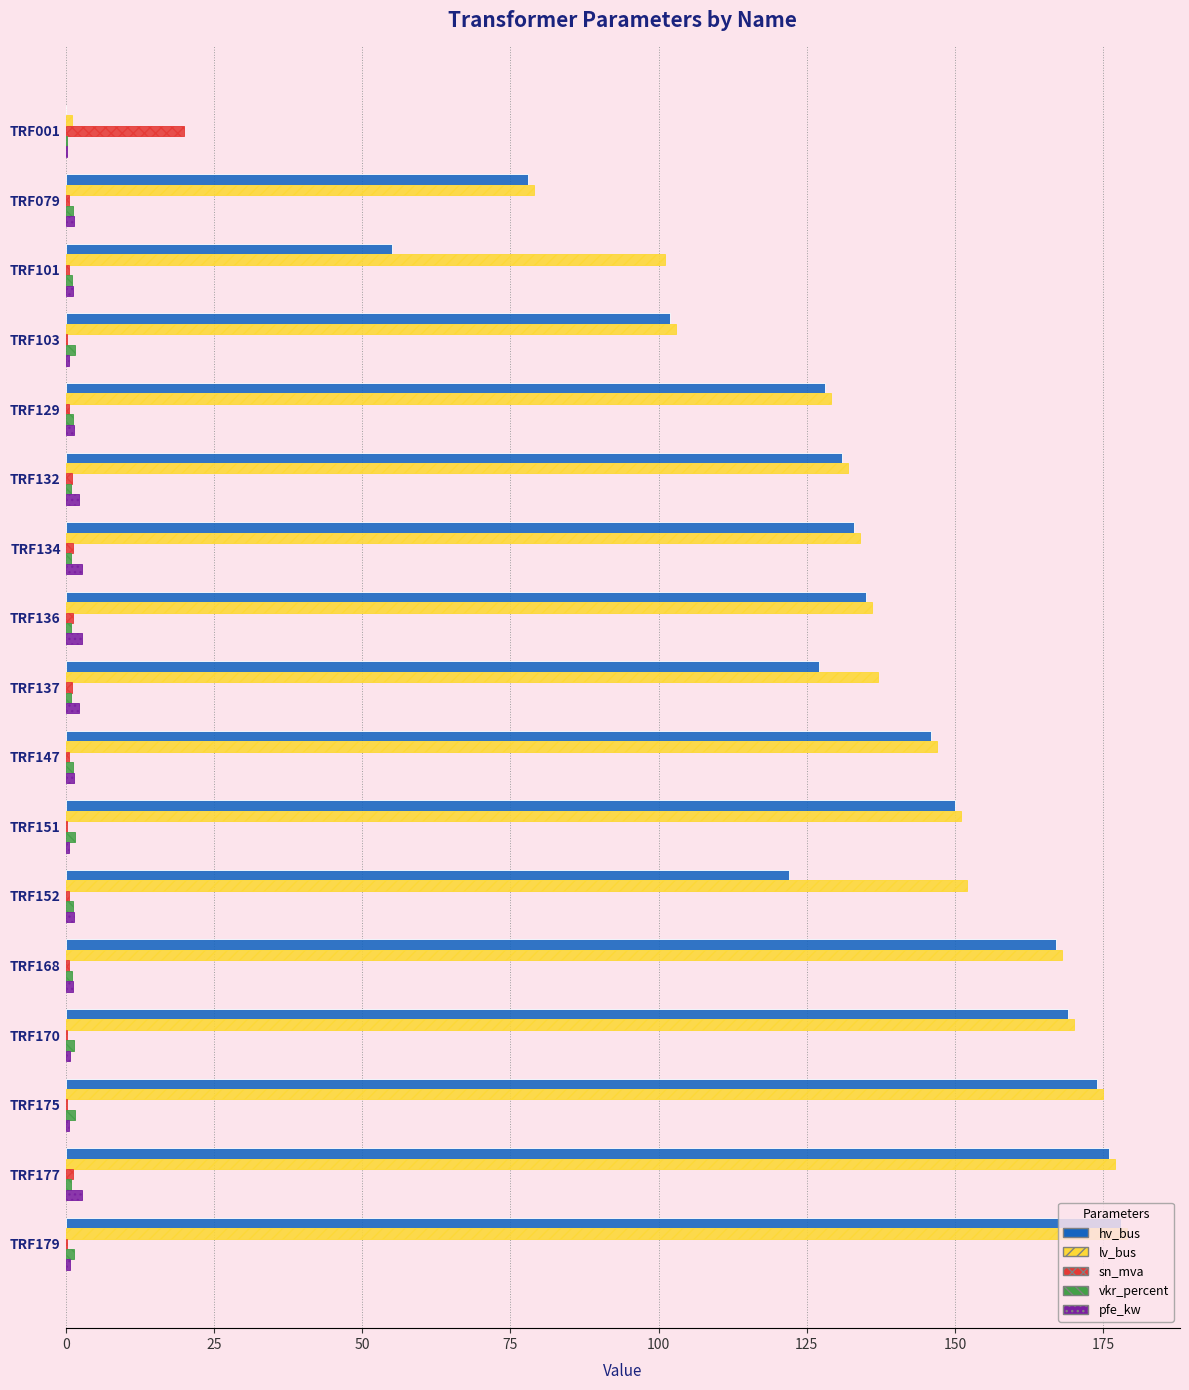

The pfe_kw series shows 2.3 at TRF137. True or false?

True